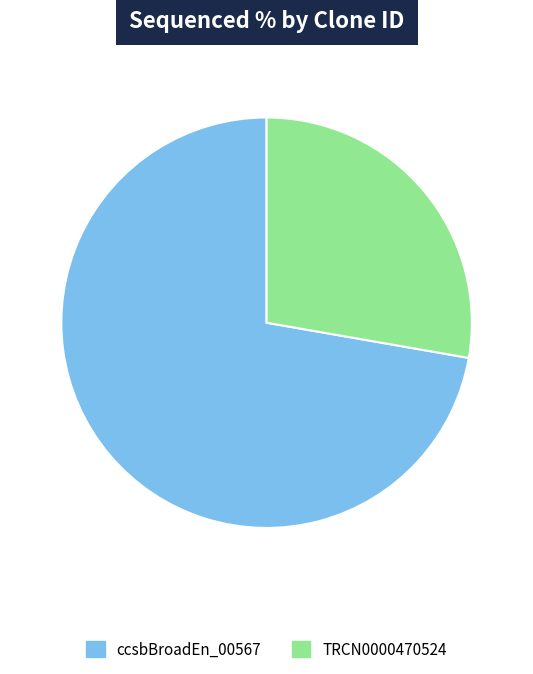

Is there a majority slice in this chart?

Yes